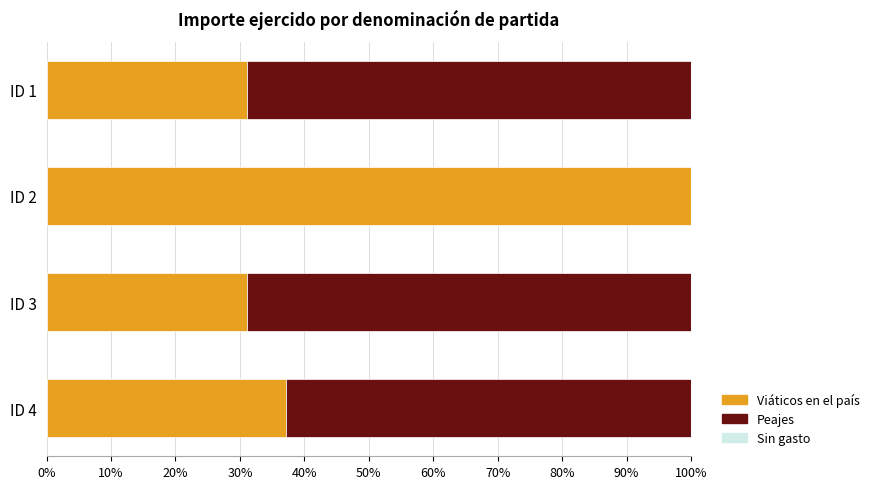

Is it true that Viáticos en el país equals 100.0 at ID 2?

True